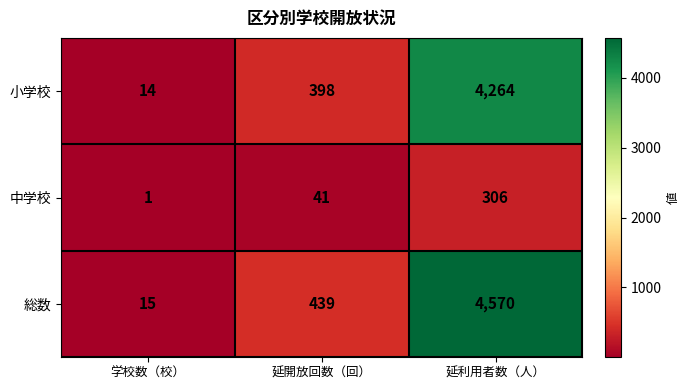

How many data points in 総数 are less than 439?

1